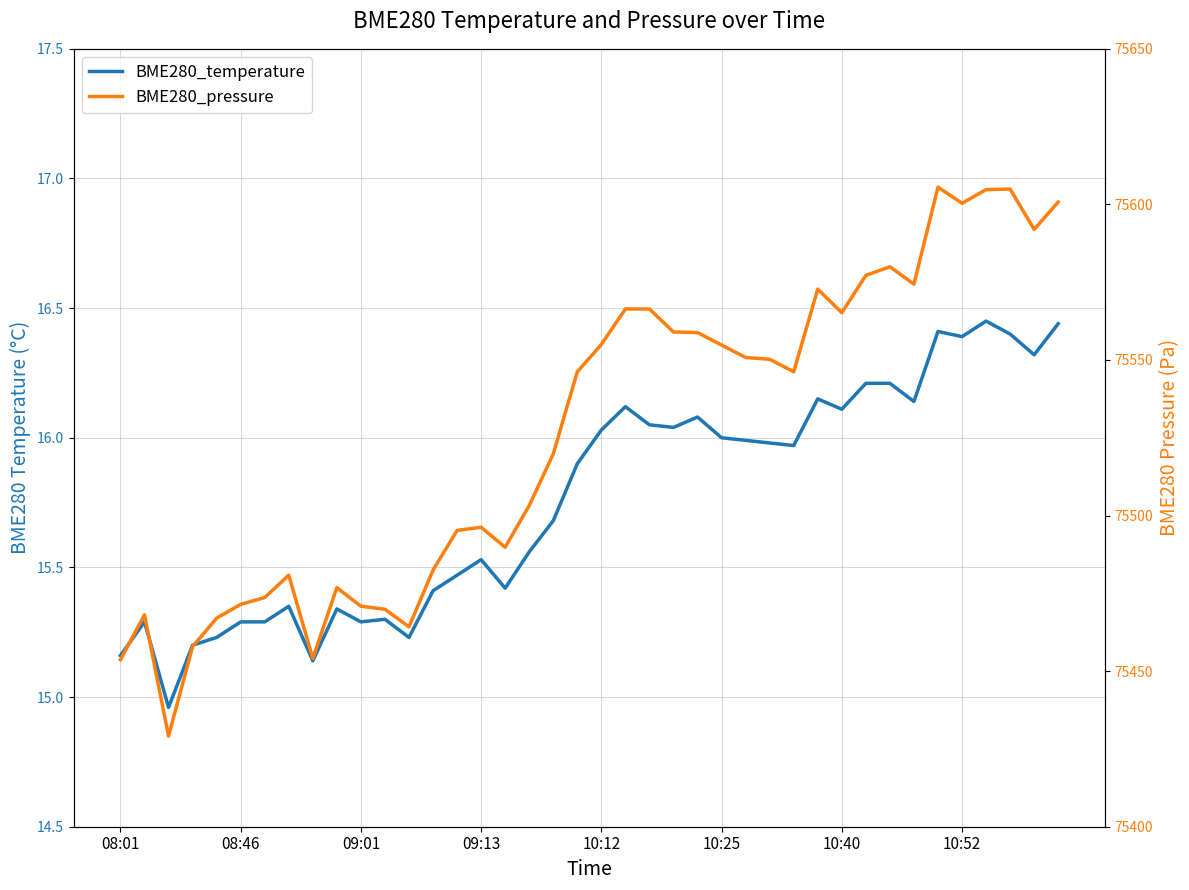

True or false: BME280_pressure and BME280_temperature intersect in this chart.

False